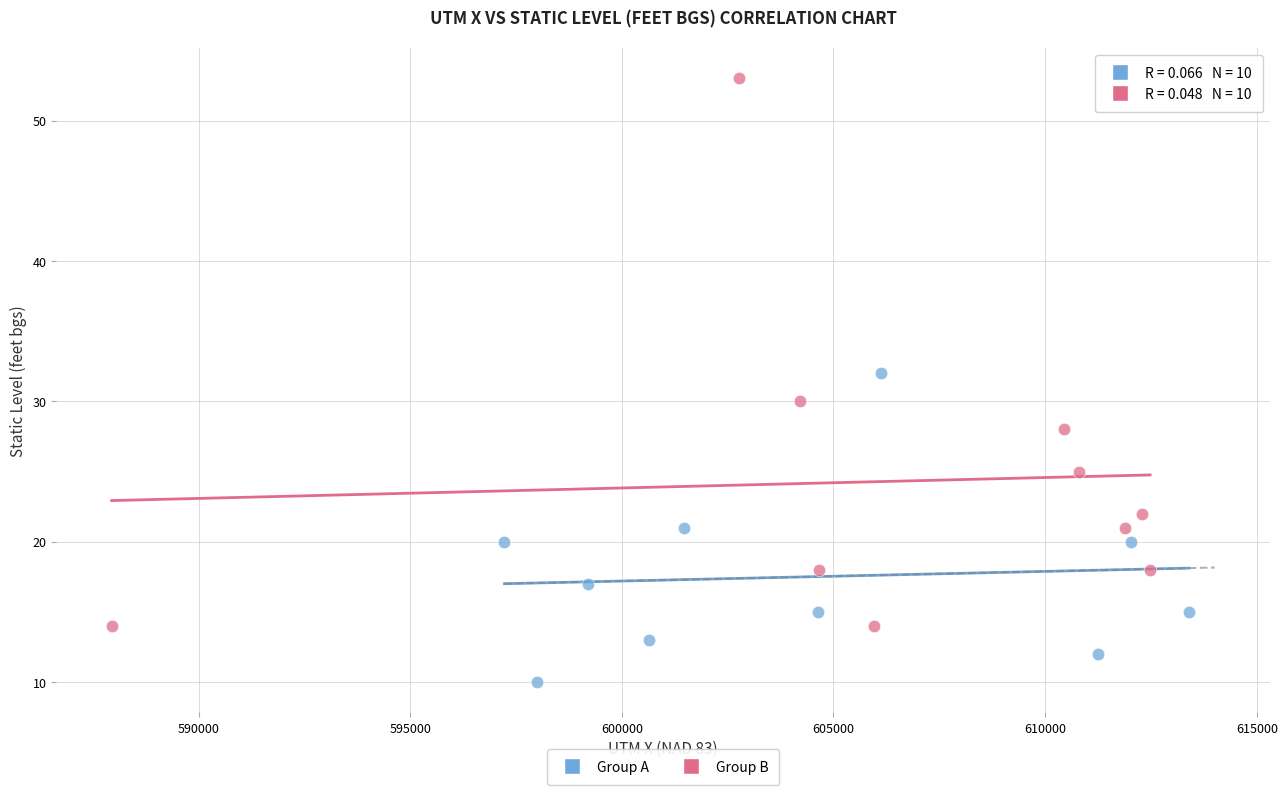

Which series has the widest spread of Y values?

Group B